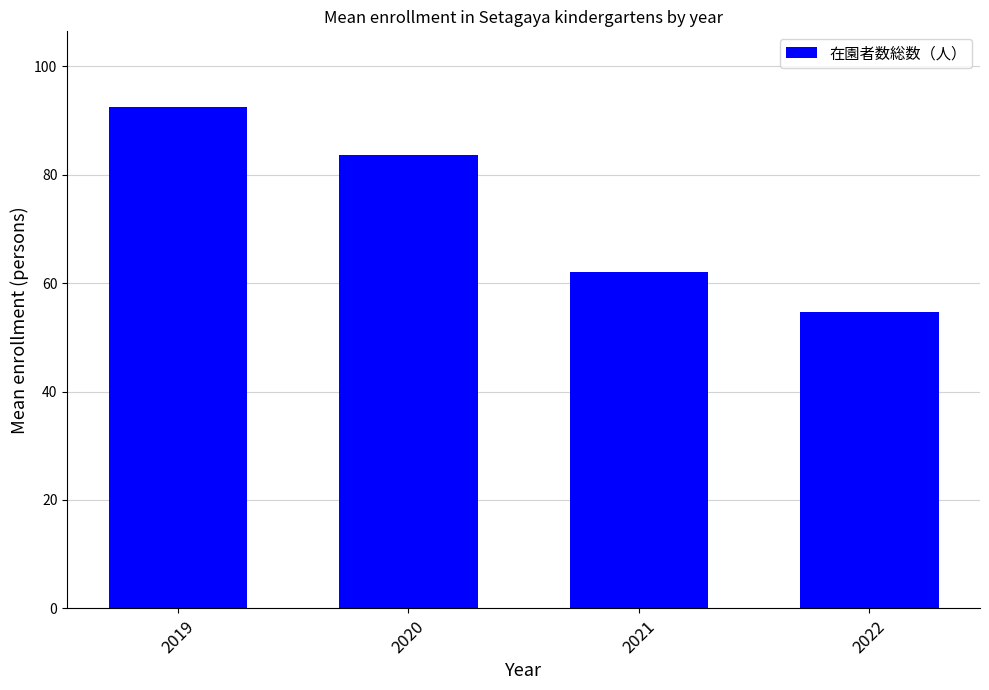

The value at 2021 is 17.5. True or false?

False